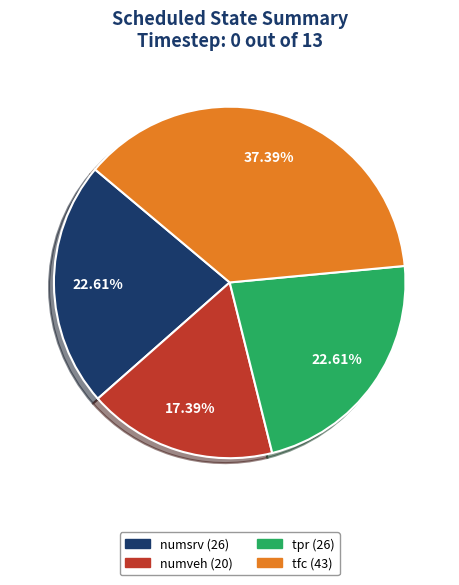

Which category has the smallest portion of the pie?

numveh